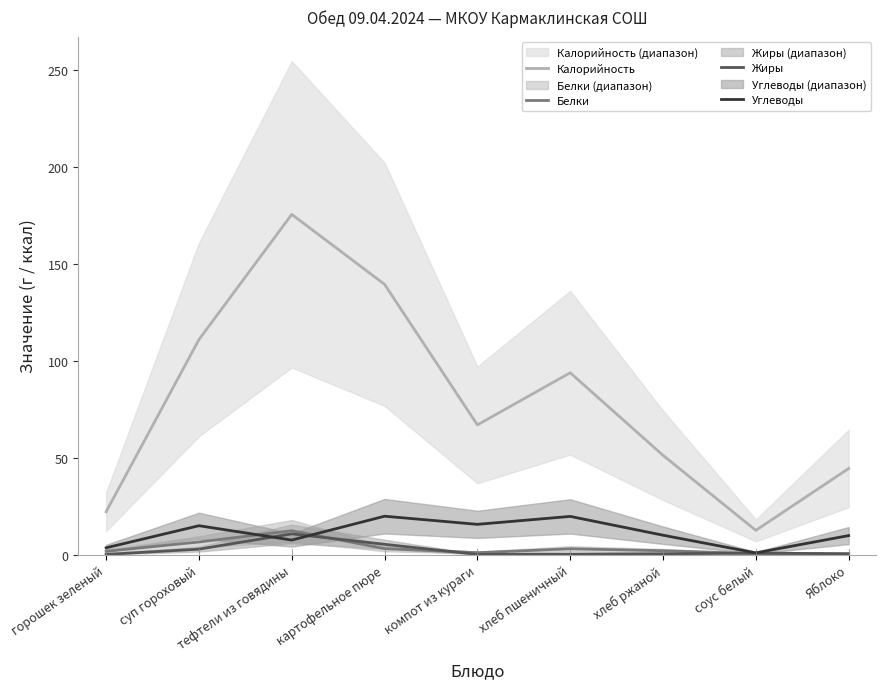

What is the difference between the Белки values at хлеб пшеничный and компот из кураги?

2.0